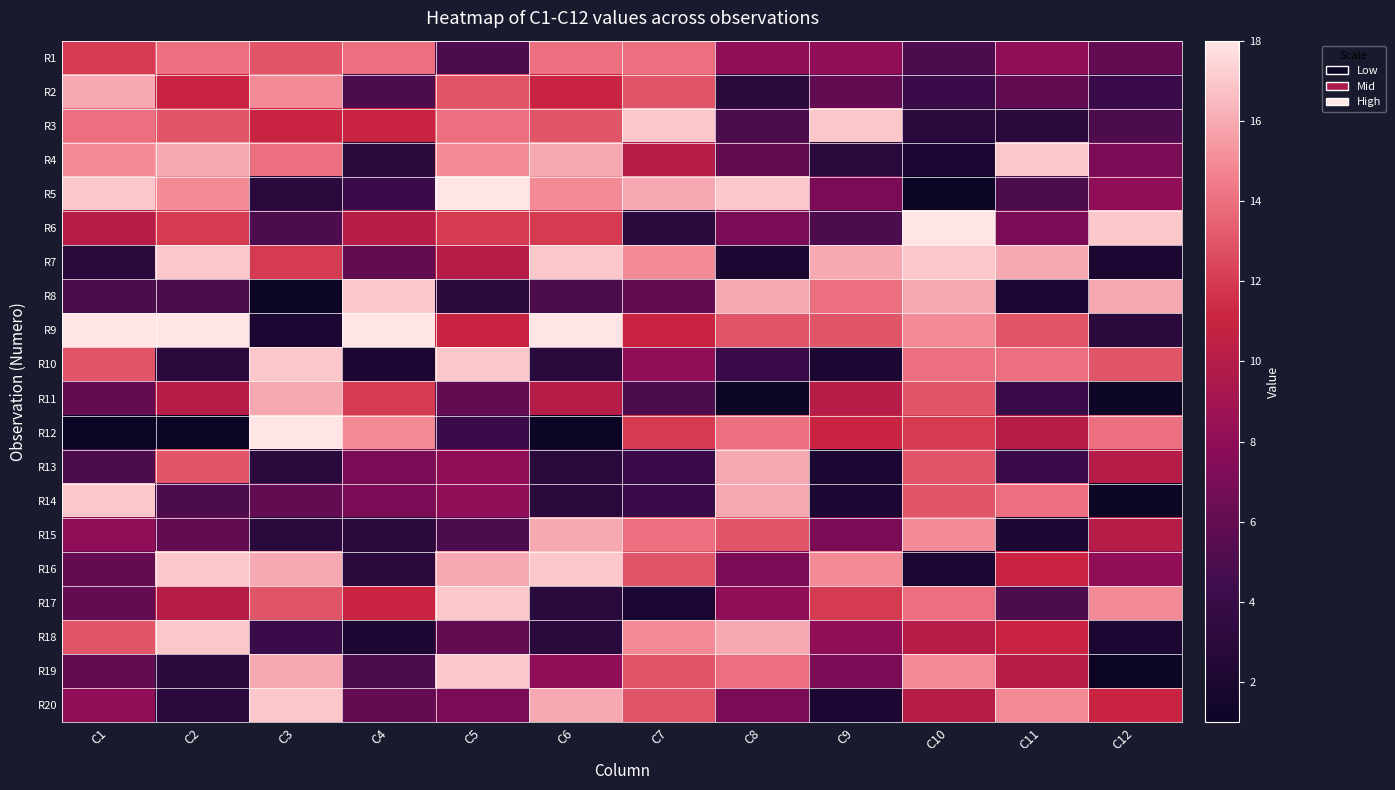

Reading right to left, list all the values displayed in this chart.

R1: C12=6	C11=8	C10=5	C9=8	C8=8	C7=14	C6=14	C5=5	C4=14	C3=13	C2=14	C1=12
R2: C12=4	C11=6	C10=4	C9=6	C8=3	C7=13	C6=11	C5=13	C4=5	C3=15	C2=11	C1=16
R3: C12=5	C11=3	C10=3	C9=17	C8=5	C7=17	C6=13	C5=14	C4=11	C3=11	C2=13	C1=14
R4: C12=7	C11=17	C10=2	C9=3	C8=6	C7=10	C6=16	C5=15	C4=3	C3=14	C2=16	C1=15
R5: C12=8	C11=5	C10=1	C9=7	C8=17	C7=16	C6=15	C5=18	C4=4	C3=3	C2=15	C1=17
R6: C12=17	C11=7	C10=18	C9=5	C8=7	C7=3	C6=12	C5=12	C4=10	C3=5	C2=12	C1=10
R7: C12=2	C11=16	C10=17	C9=16	C8=2	C7=15	C6=17	C5=10	C4=6	C3=12	C2=17	C1=3
R8: C12=16	C11=2	C10=16	C9=14	C8=16	C7=6	C6=5	C5=3	C4=17	C3=1	C2=5	C1=5
R9: C12=3	C11=13	C10=15	C9=13	C8=13	C7=11	C6=18	C5=11	C4=18	C3=2	C2=18	C1=18
R10: C12=13	C11=14	C10=14	C9=2	C8=4	C7=8	C6=3	C5=17	C4=2	C3=17	C2=3	C1=13
R11: C12=1	C11=4	C10=13	C9=10	C8=1	C7=5	C6=10	C5=6	C4=12	C3=16	C2=10	C1=6
R12: C12=14	C11=10	C10=12	C9=11	C8=14	C7=12	C6=1	C5=4	C4=15	C3=18	C2=1	C1=1
R13: C12=10	C11=4	C10=13	C9=2	C8=16	C7=4	C6=3	C5=8	C4=7	C3=3	C2=13	C1=5
R14: C12=1	C11=14	C10=13	C9=2	C8=16	C7=4	C6=3	C5=8	C4=7	C3=6	C2=5	C1=17
R15: C12=10	C11=2	C10=15	C9=7	C8=13	C7=14	C6=16	C5=5	C4=3	C3=3	C2=6	C1=8
R16: C12=8	C11=11	C10=2	C9=15	C8=7	C7=13	C6=17	C5=16	C4=3	C3=16	C2=17	C1=6
R17: C12=15	C11=5	C10=14	C9=12	C8=8	C7=2	C6=3	C5=17	C4=11	C3=13	C2=10	C1=6
R18: C12=2	C11=11	C10=10	C9=8	C8=16	C7=15	C6=3	C5=6	C4=2	C3=4	C2=17	C1=13
R19: C12=1	C11=10	C10=15	C9=7	C8=14	C7=13	C6=8	C5=17	C4=5	C3=16	C2=3	C1=6
R20: C12=11	C11=15	C10=10	C9=2	C8=7	C7=13	C6=16	C5=7	C4=6	C3=17	C2=3	C1=8